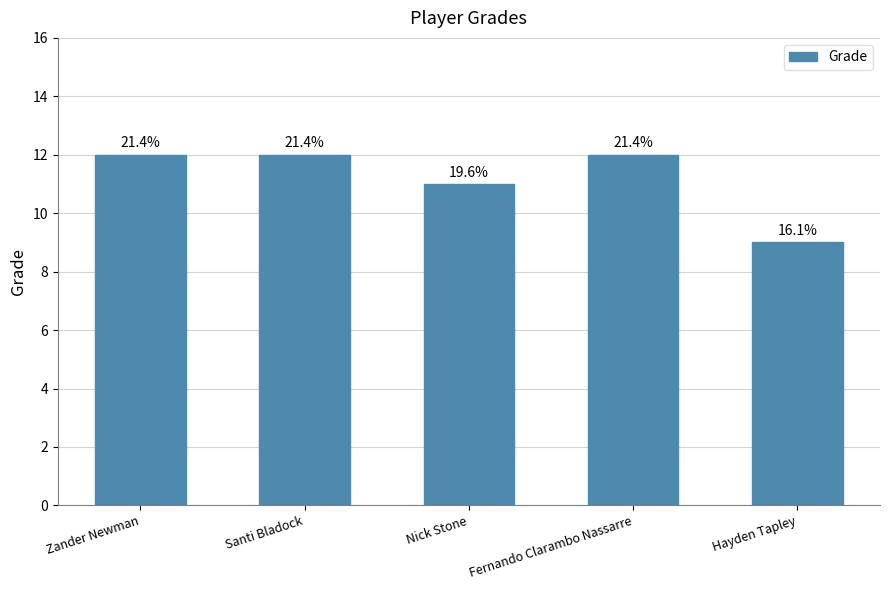

Are the bars grouped side by side (vs. stacked)?

No